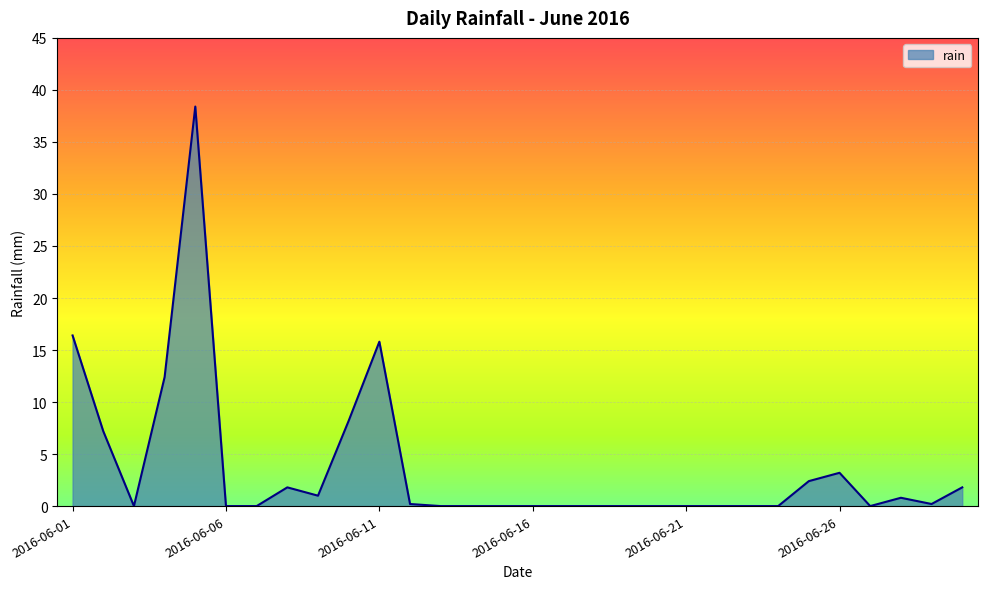

What is the difference between the maximum and minimum values?

38.4